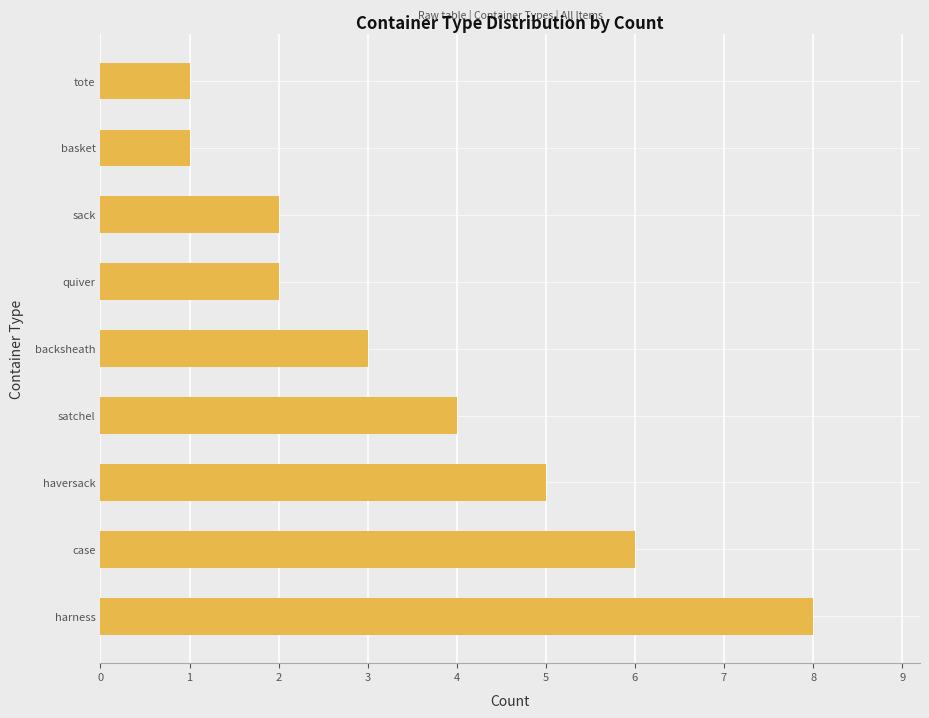

Reading bottom to top, what are all the values shown in this chart?

harness=8	case=6	haversack=5	satchel=4	backsheath=3	quiver=2	sack=2	basket=1	tote=1